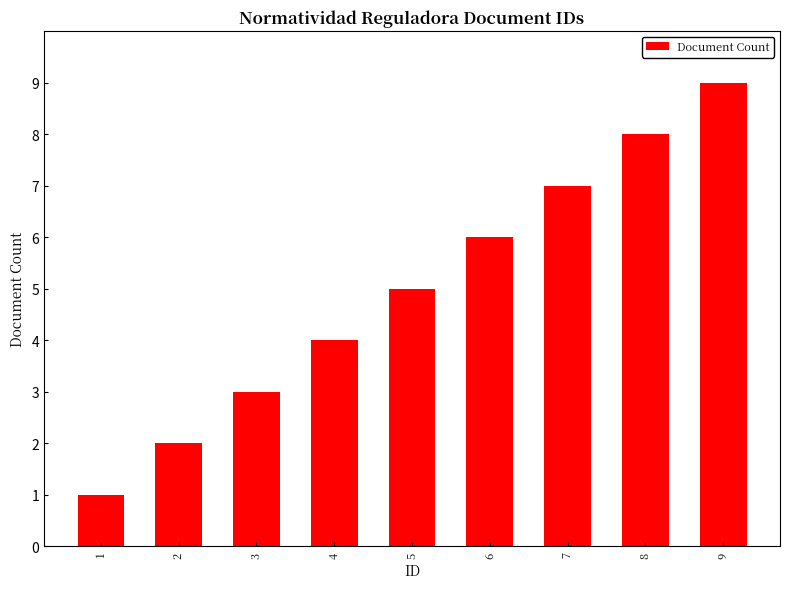

List the labels in order of value, largest first.

9, 8, 7, 6, 5, 4, 3, 2, 1